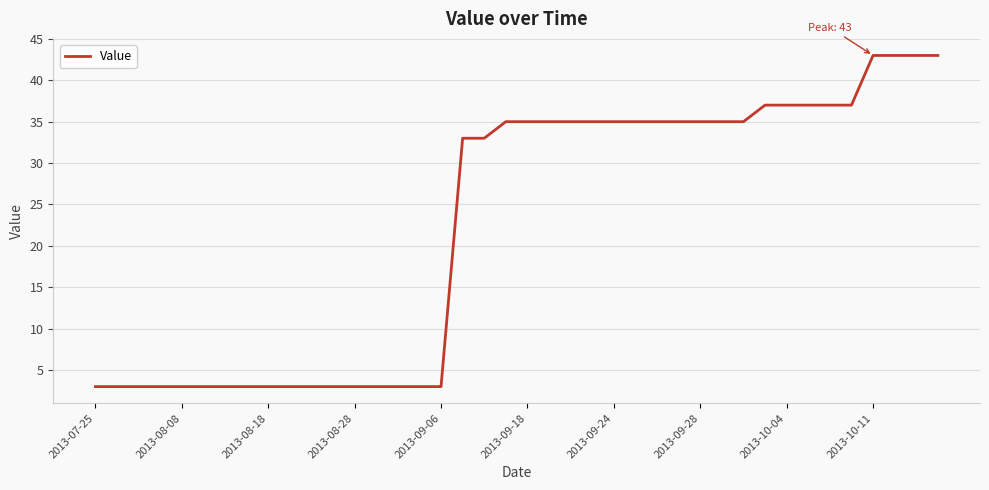

What is the minimum value shown in the chart?

3